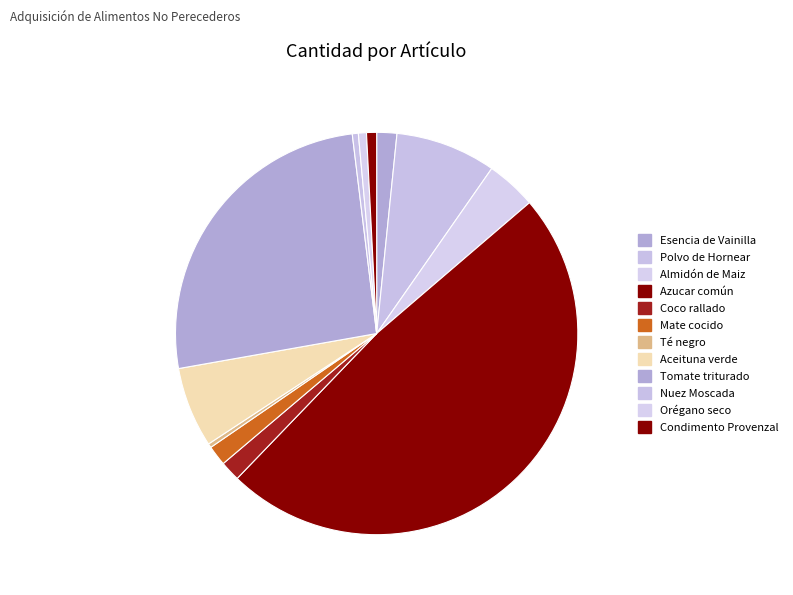

Approximately how many times larger is the value at Almidón de Maiz compared to Mate cocido?

2.5